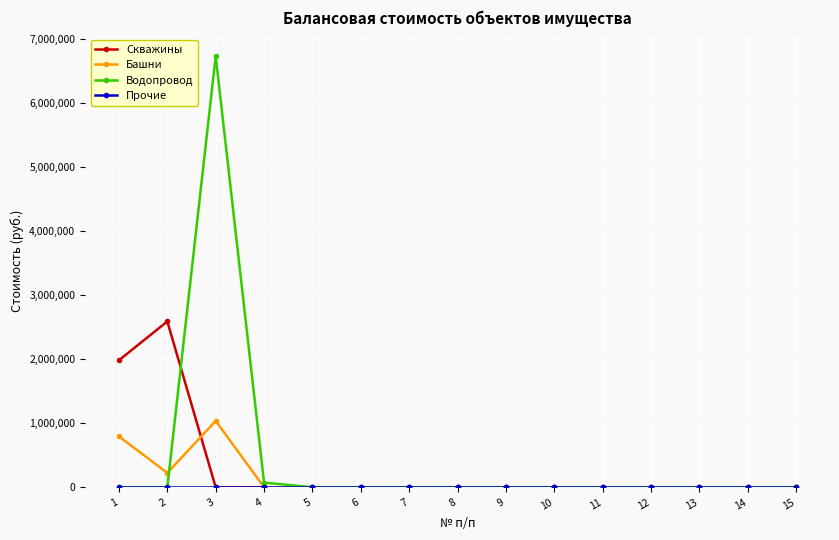

At which category is the sum across all series the highest?

3